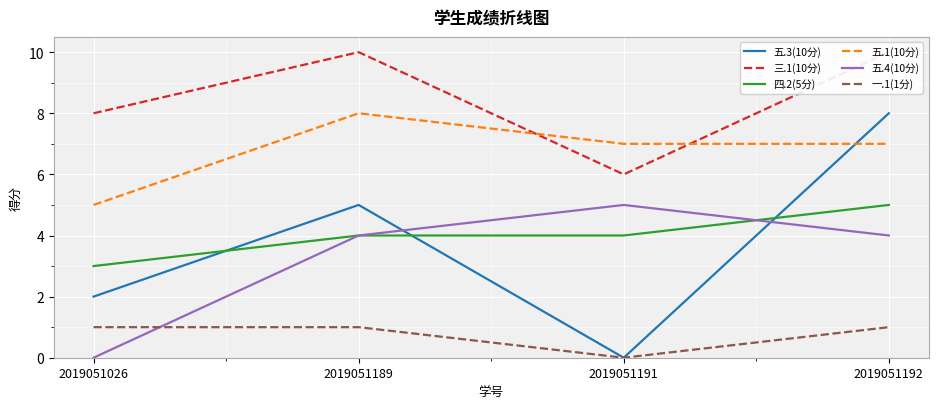

The 四.2(5分) series shows 1 at 2019051192. True or false?

False